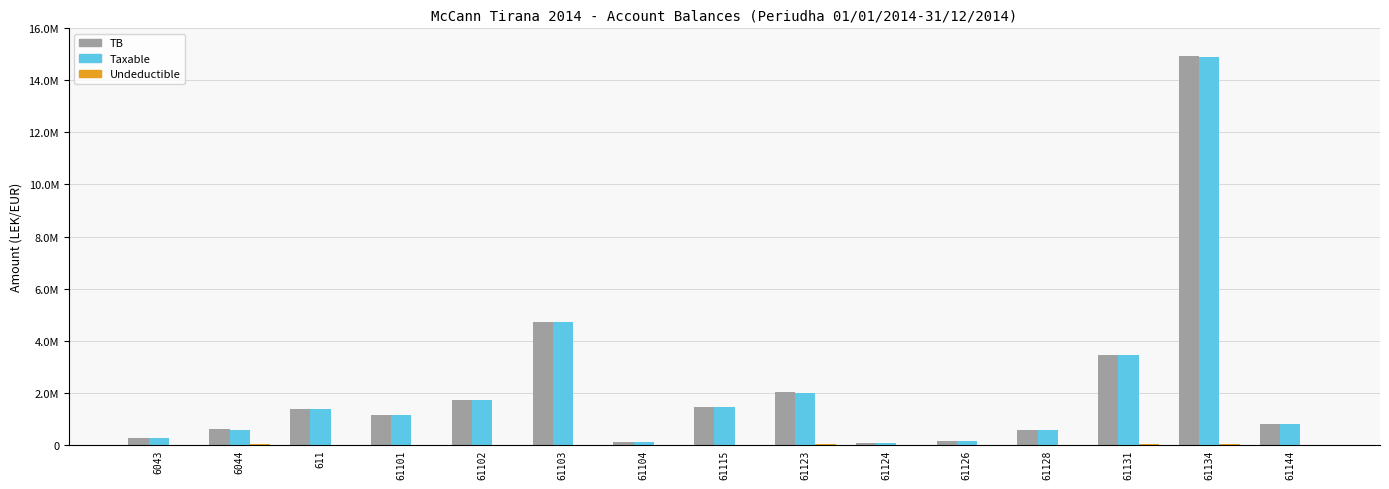

What is the greatest value displayed?

14931158.8